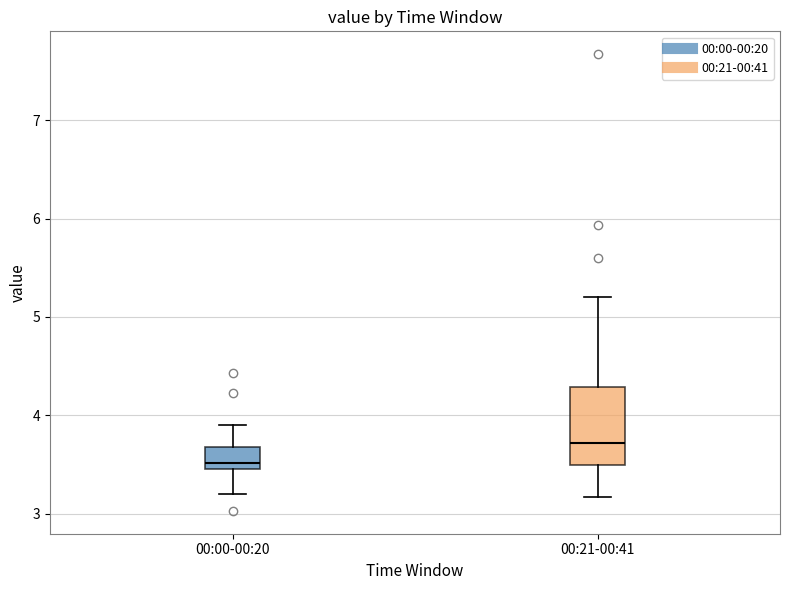

Where does the upper whisker of the box for 00:21-00:41 end on the y-axis? The values are not printed on the chart, so give them approximately, as read against the axis.

5.2